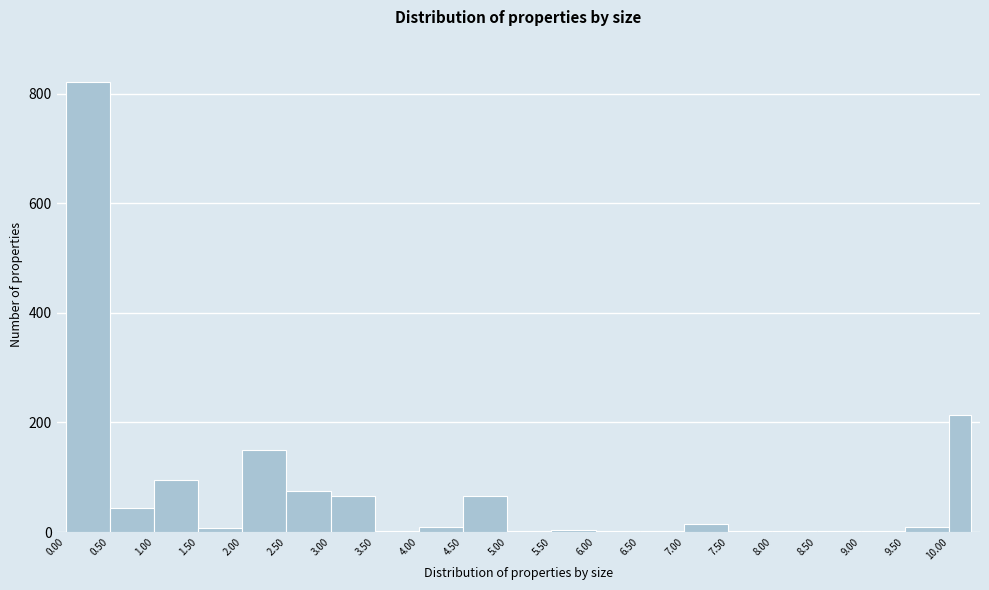

Reading left to right, list every bar in this chart as the range it spans on the x-axis followed by its height. The values are not printed on the chart, so give them approximately, as read against the axis.

0.00 to 0.50: 820
0.50 to 1.00: 40
1.00 to 1.50: 100
1.50 to 2.00: under 20
2.00 to 2.50: 140
2.50 to 3.00: 80
3.00 to 3.50: 60
3.50 to 4.00: under 20
4.00 to 4.50: under 20
4.50 to 5.00: 60
5.00 to 5.50: under 20
5.50 to 6.00: under 20
6.00 to 6.50: under 20
6.50 to 7.00: under 20
7.00 to 7.50: under 20
7.50 to 8.00: under 20
8.00 to 8.50: under 20
8.50 to 9.00: under 20
9.00 to 9.50: under 20
9.50 to 10.00: under 20
10.00 to 10.25: 220